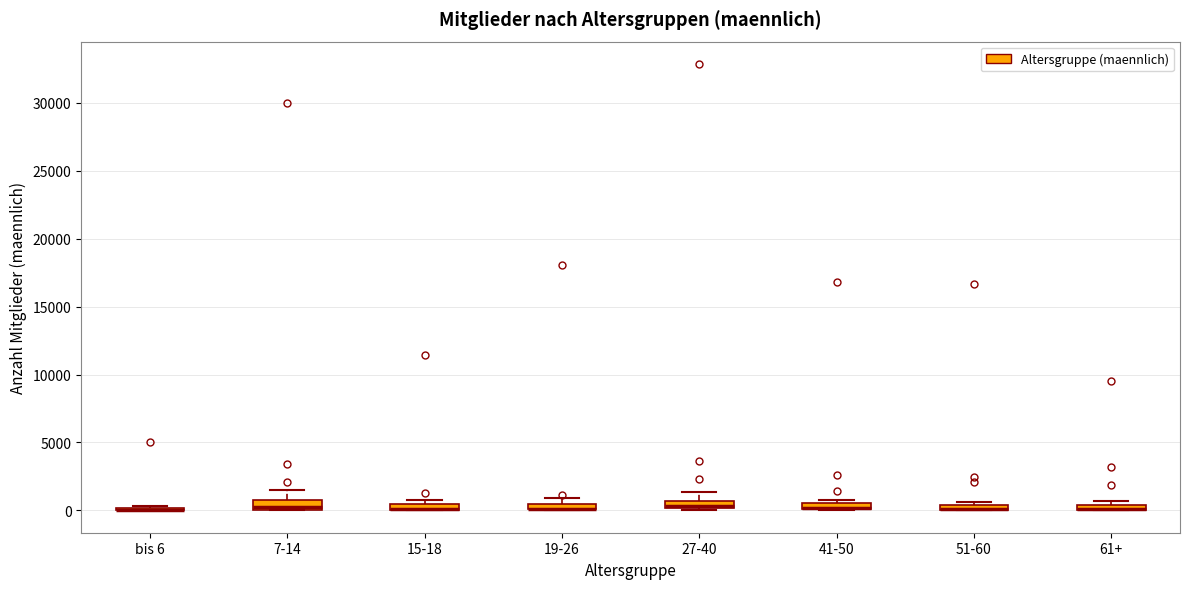

Where is the upper edge of the box for 51-60 on the y-axis? The values are not printed on the chart, so give them approximately, as read against the axis.

500